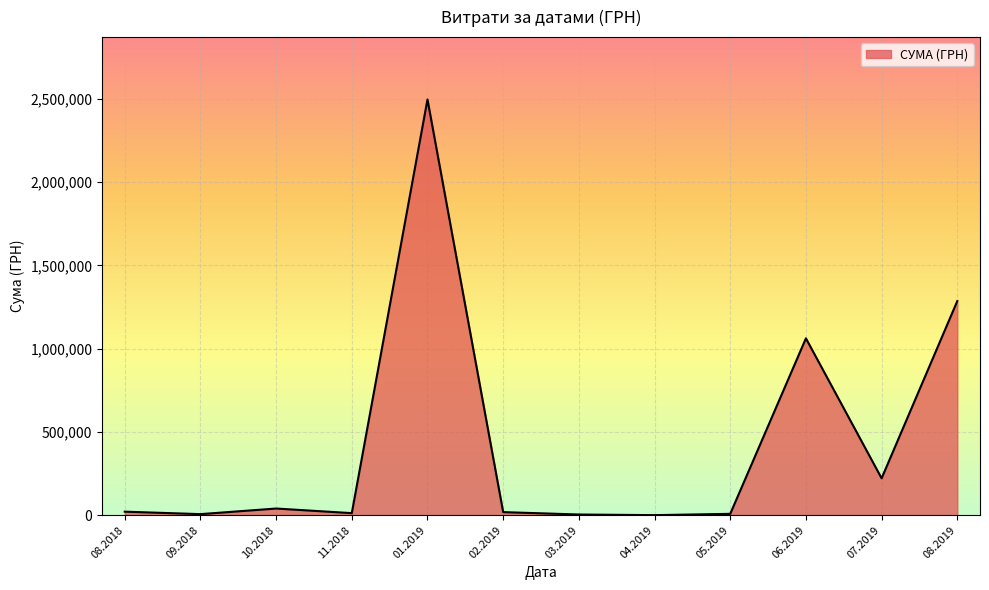

The value at 01.2019 is 3599189.7. True or false?

False